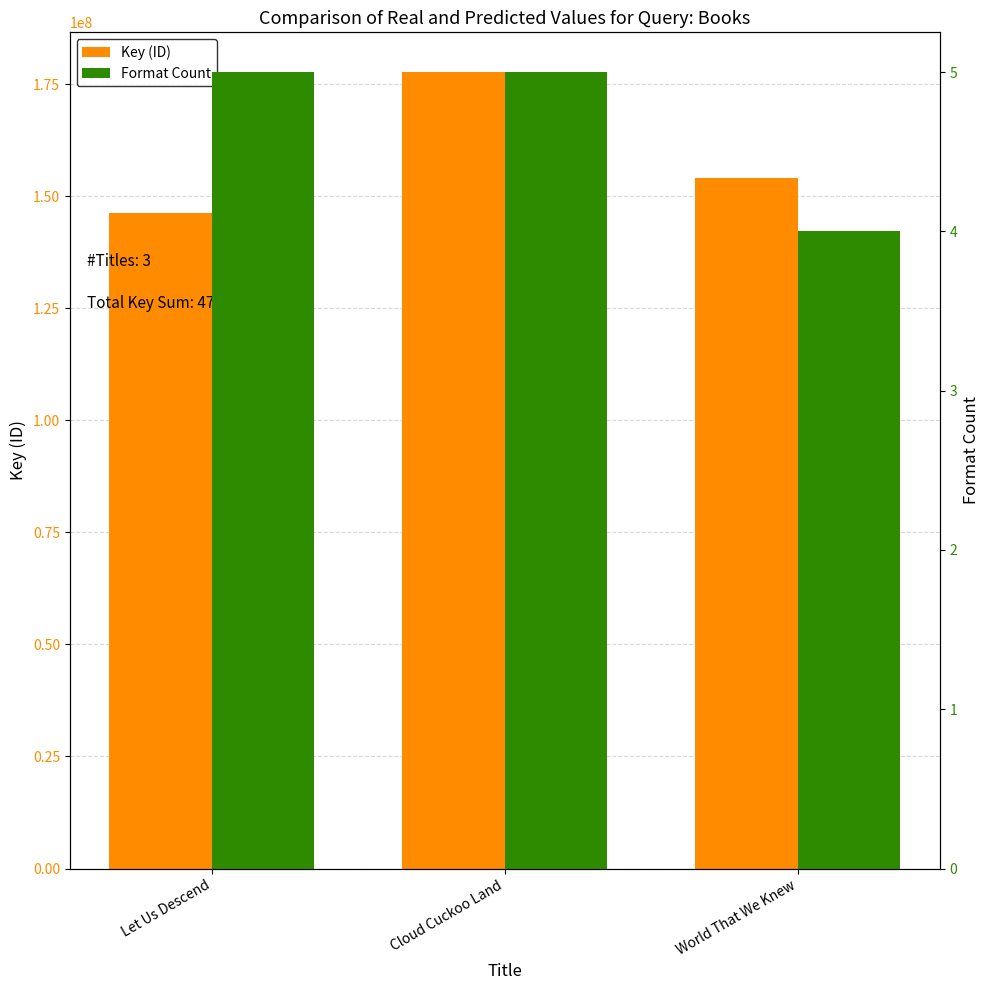

What is the value of the Key (ID) bar at the 1st from the left?

146337035